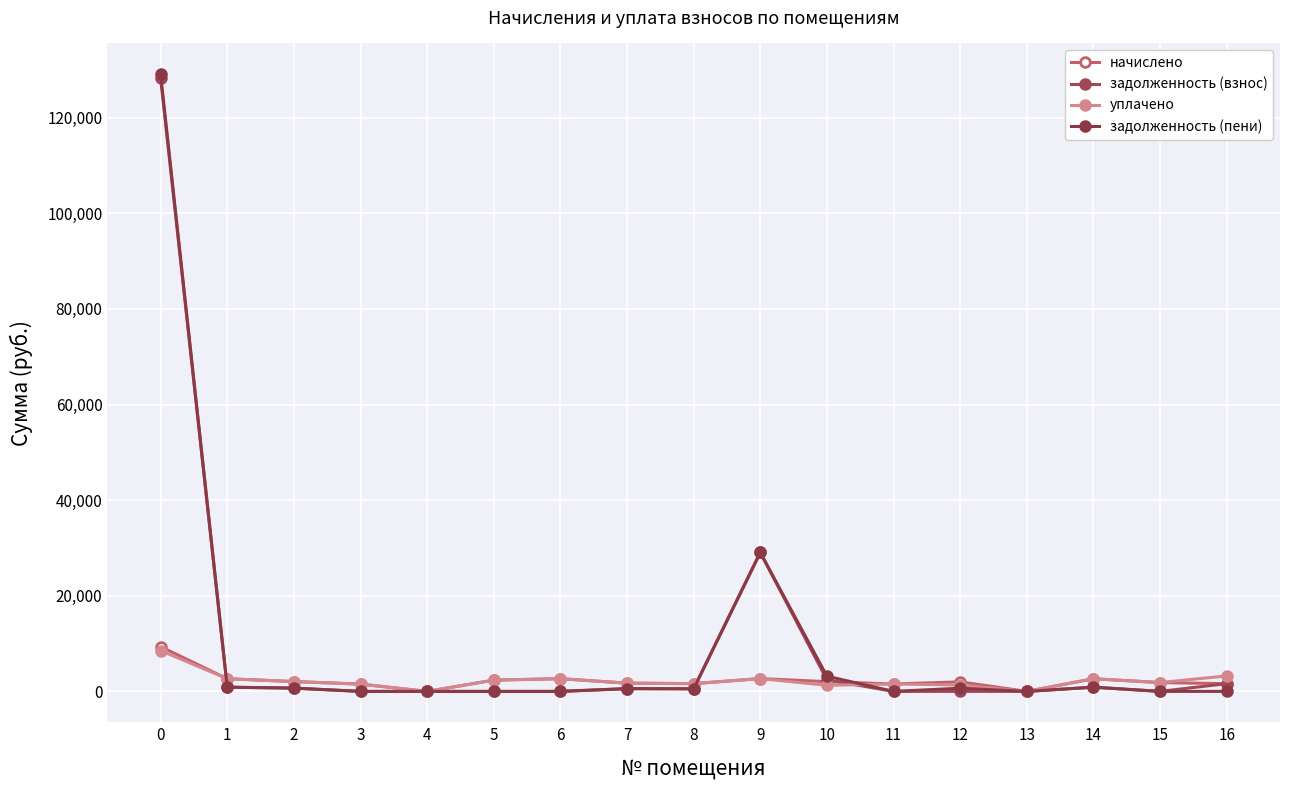

Reading left to right, list all the values displayed in this chart.

начислено: 9355.6	2646.8	2056.6	1525.0	0.0	2357.2	2657.8	1723.0	1624.0	2676.2	2034.6	1550.7	1994.3	0.0	2643.2	1847.7	1620.4
задолженность (взнос): 128252.1	882.3	685.5	0.0	0.0	0.0	0.0	574.3	541.4	29058.1	2421.0	0.0	0.0	0.0	881.1	0.0	1620.4
уплачено: 8536.9	2646.8	2056.6	1525.0	0.0	2357.3	2657.8	1723.0	1624.0	2677.0	1277.8	1550.7	1329.5	0.0	2643.2	1847.7	3240.7
задолженность (пени): 129070.8	882.3	685.5	0.0	0.0	0.0	0.0	574.3	541.4	29057.3	3177.8	0.0	664.8	0.0	881.1	0.0	0.0